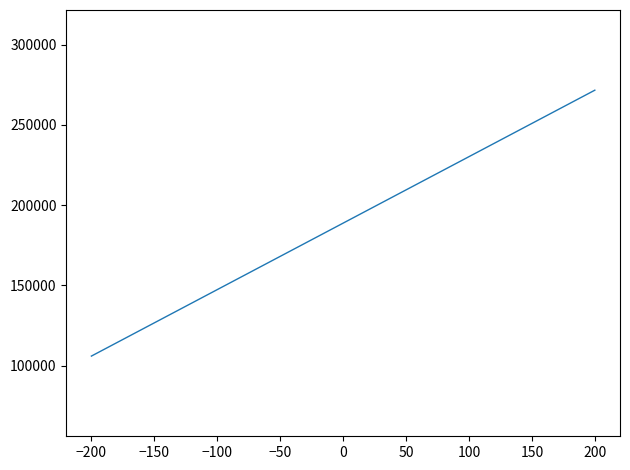

What is the difference between the maximum and minimum values?

165793.0